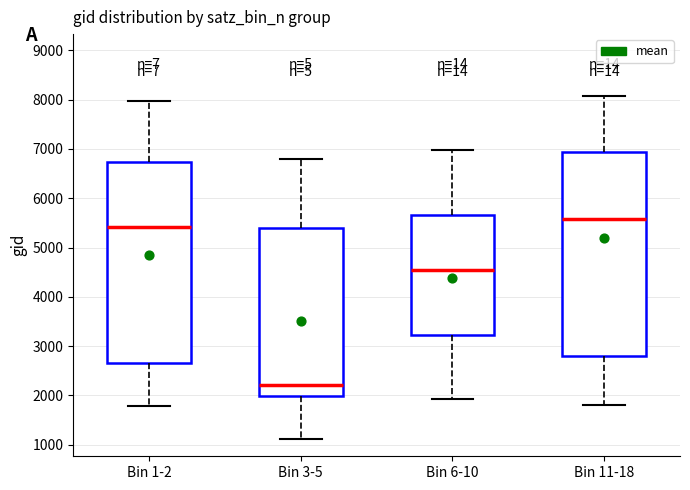

Reading left to right, transcribe this box plot: for each box, give where its median line is, the range the box spans, and where its two whiskers end, as read against the y-axis. The values are not printed on the chart, so give them approximately, as read against the axis.

Bin 1-2: median 5400, box 2600 to 6700, whiskers 1800 to 8000
Bin 3-5: median 2200, box 2000 to 5400, whiskers 1100 to 6800
Bin 6-10: median 4600, box 3200 to 5700, whiskers 1900 to 7000
Bin 11-18: median 5600, box 2800 to 6900, whiskers 1800 to 8100